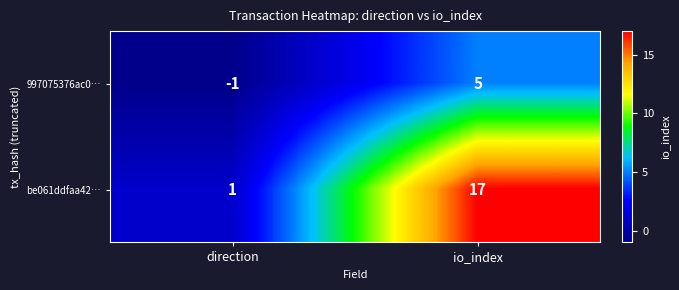

Count the number of categories in the chart.

2